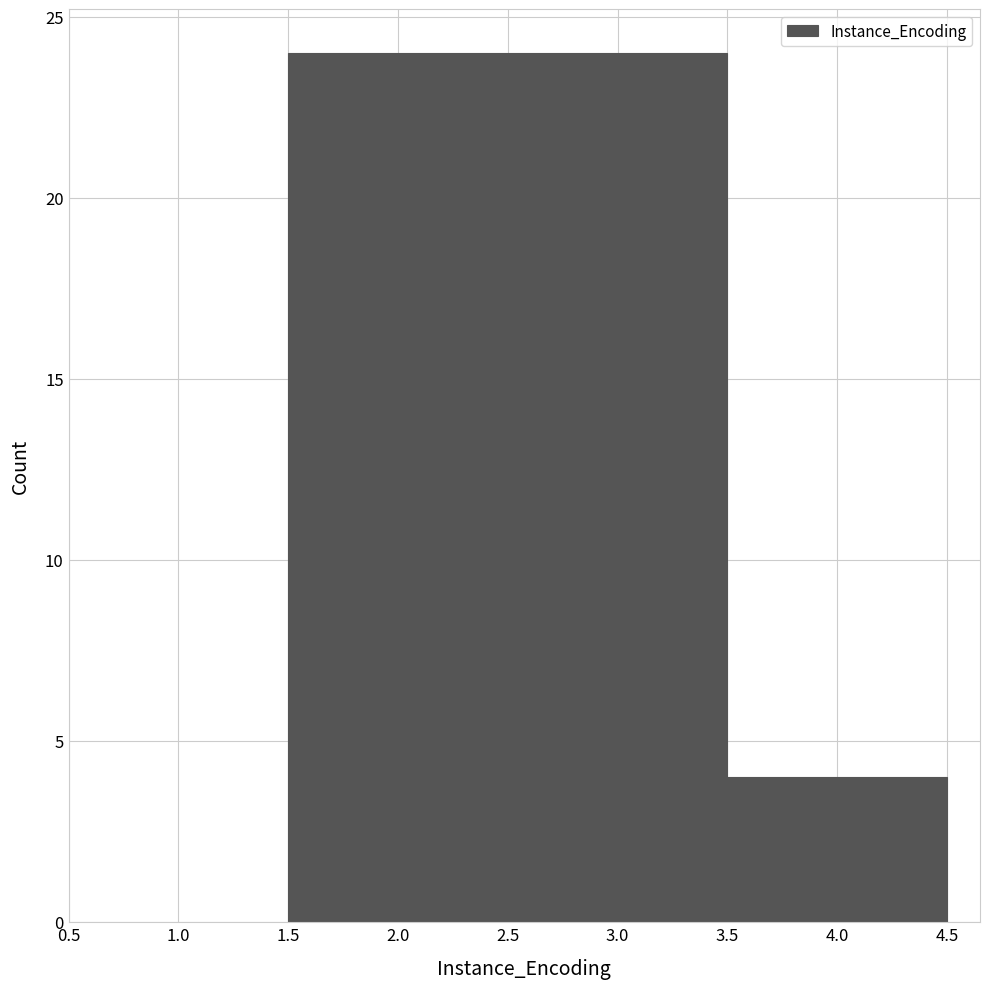

How tall is the bar that spans 1.5 to 3.5 on the x-axis? The values are not printed on the chart, so give them approximately, as read against the axis.

24